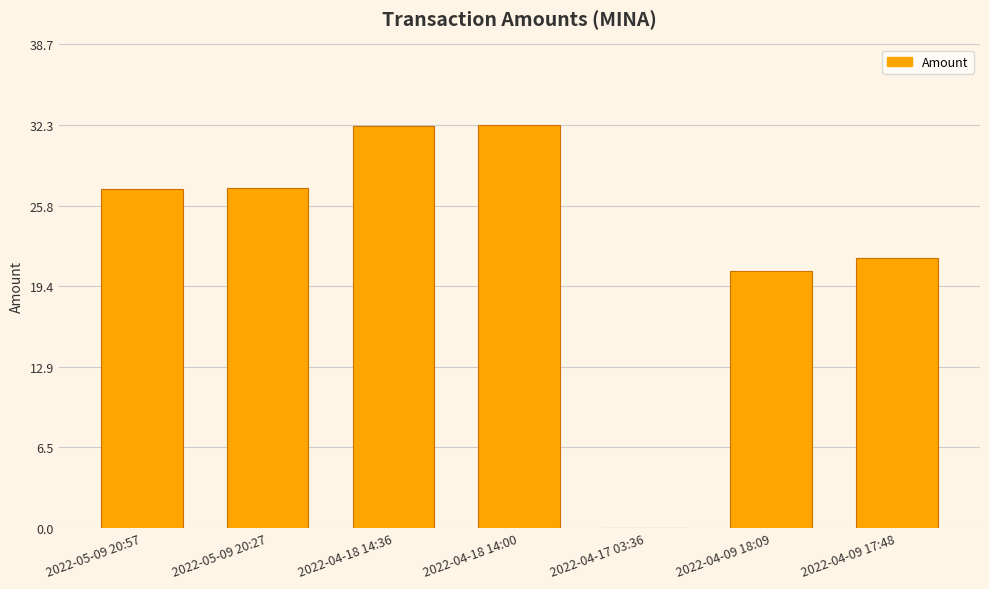

Between 2022-04-09 18:09 and 2022-05-09 20:57, which is larger?

2022-05-09 20:57